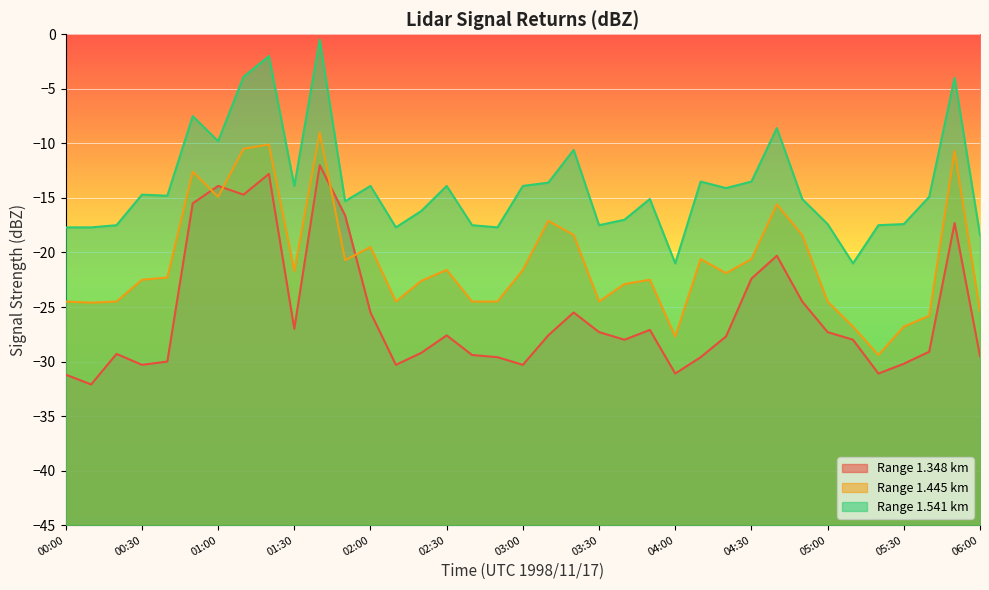

What is the difference between the highest and lowest values at 01:30?

13.1